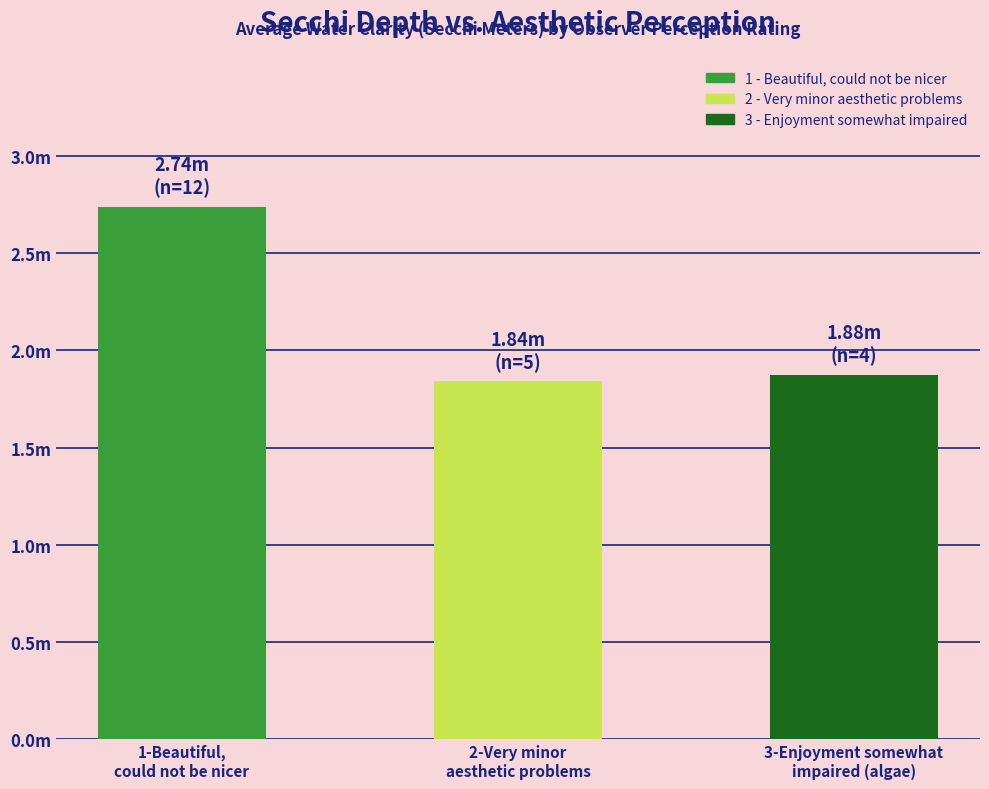

At which label is the value closest to 2?

3-Enjoyment somewhat
impaired (algae)